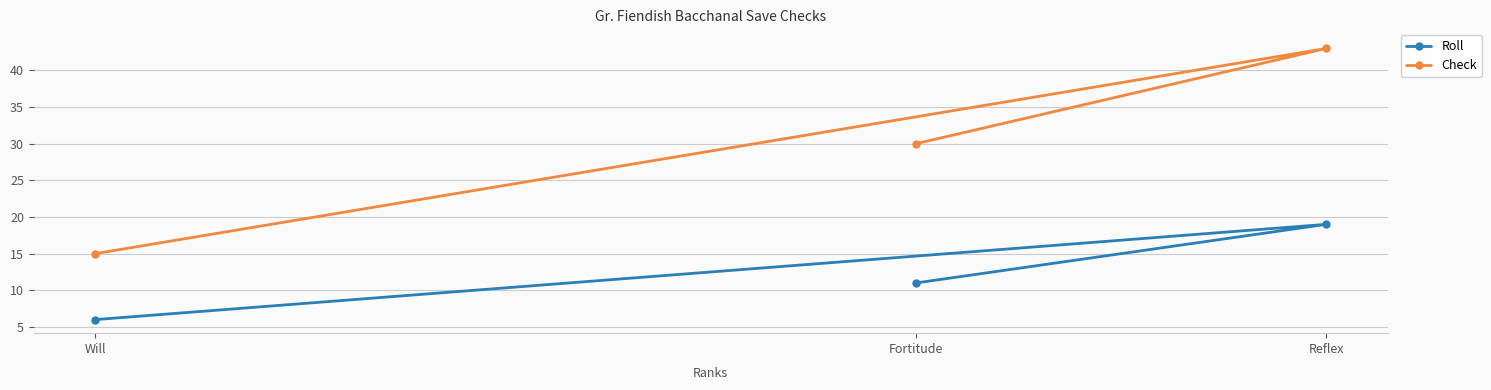

Reading left to right, transcribe all the data shown in this chart.

Roll: Will=6	Fortitude=11	Reflex=19
Check: Will=15	Fortitude=30	Reflex=43